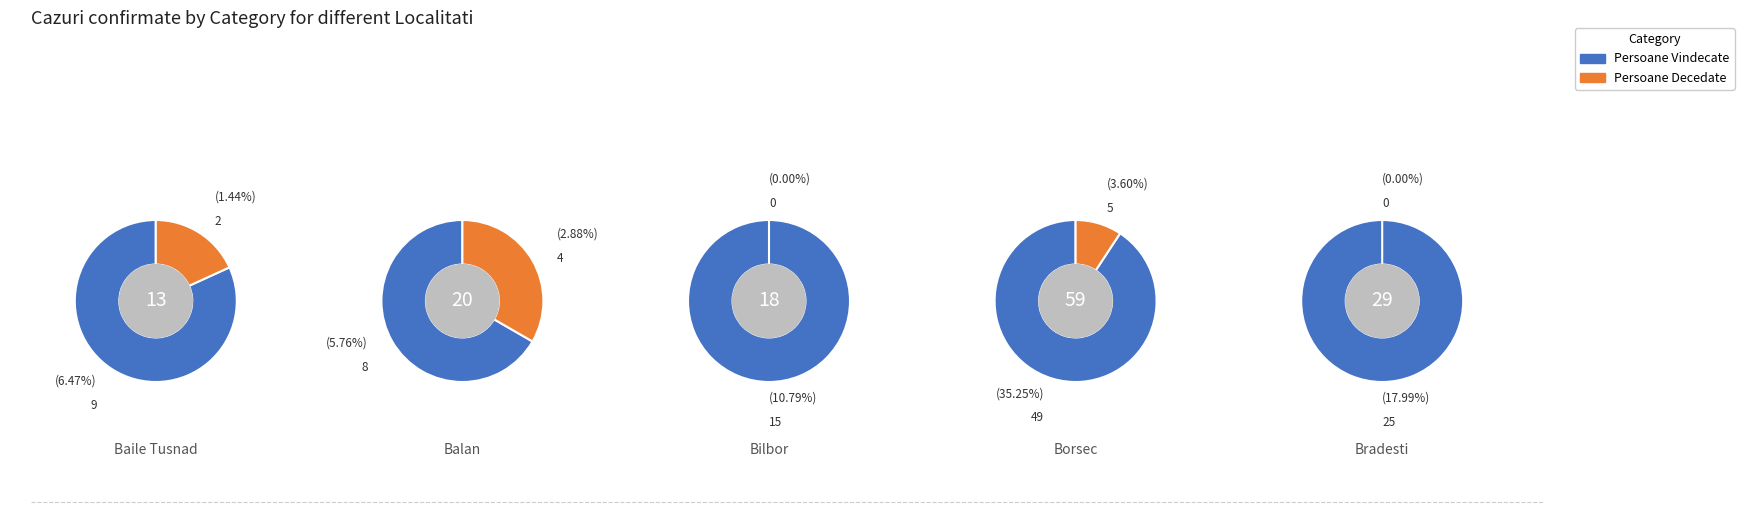

True or false: 2 accounts for 1% of the total.

False